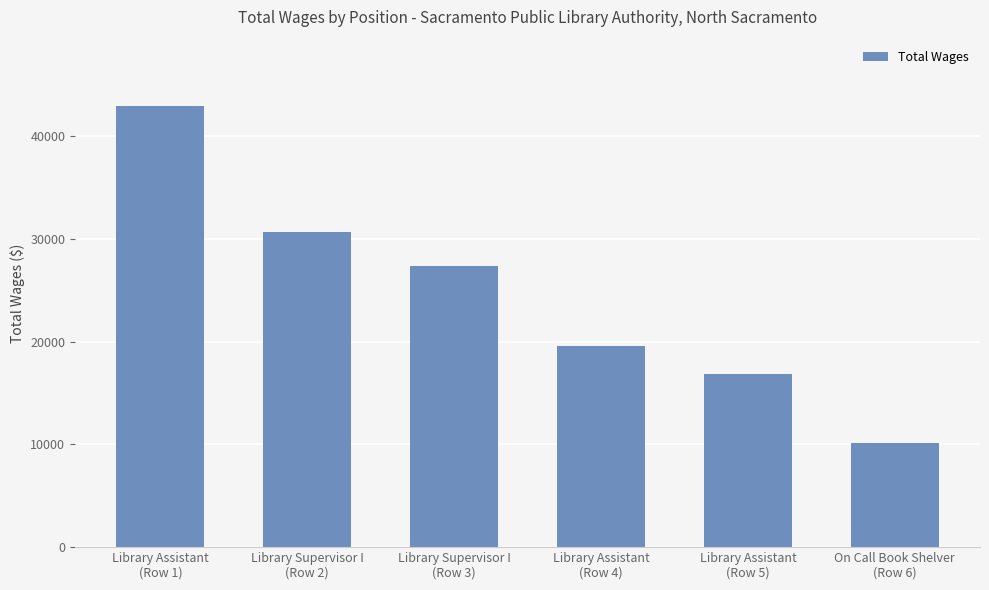

Which category has the highest value across all series?

Library Assistant
(Row 1)